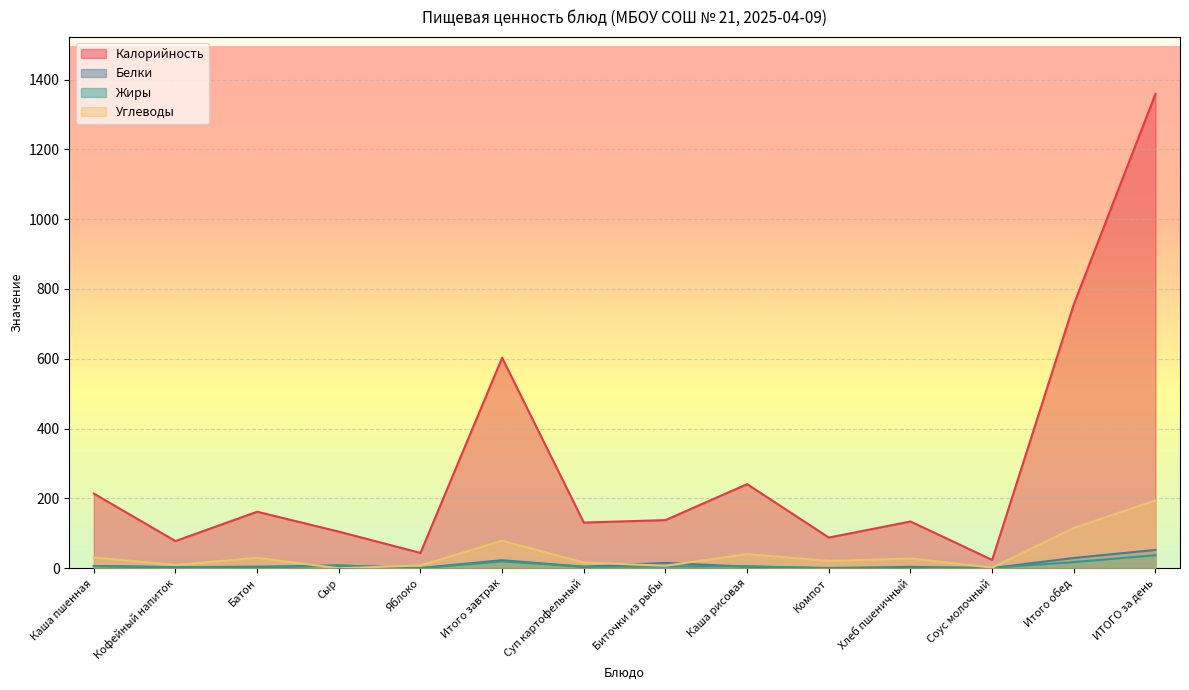

Reading left to right, what are all the values shown in this chart?

Калорийность: 214.0	78.0	162.0	105.0	44.0	603.0	131.0	138.0	241.0	88.0	134.0	24.0	756.0	1359.0
Белки: 6.5	3.1	4.6	7.9	0.9	23.0	4.4	15.3	4.6	0.7	4.0	0.6	29.6	52.6
Жиры: 6.6	3.2	1.8	8.0	0.2	19.8	4.5	5.3	5.9	0.0	0.4	1.6	17.7	37.5
Углеводы: 31.2	9.5	30.1	0.0	8.1	78.9	16.6	7.2	40.5	21.1	28.0	2.0	115.4	194.3